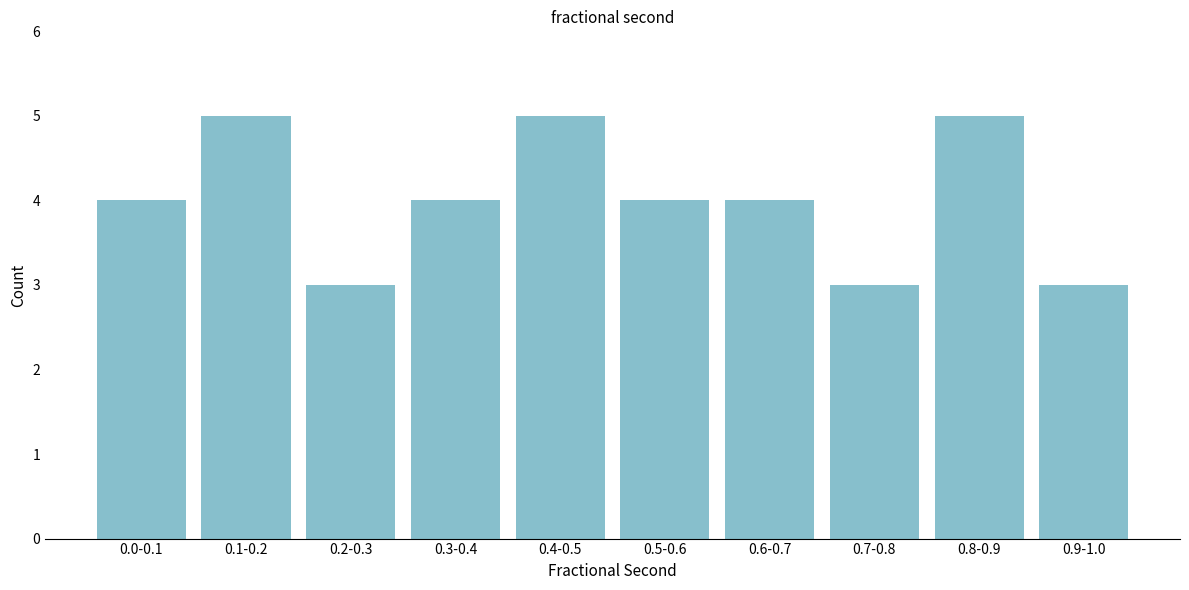

Reading right to left, list all the values displayed in this chart.

0.9-1.0=3	0.8-0.9=5	0.7-0.8=3	0.6-0.7=4	0.5-0.6=4	0.4-0.5=5	0.3-0.4=4	0.2-0.3=3	0.1-0.2=5	0.0-0.1=4